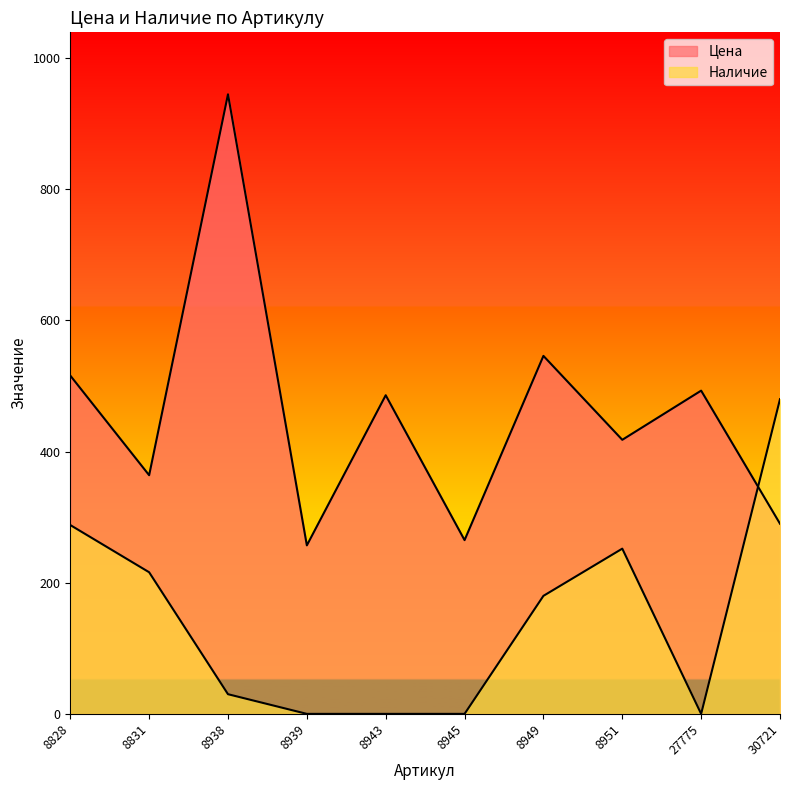

Where is Наличие nearest to the value 240?

8951